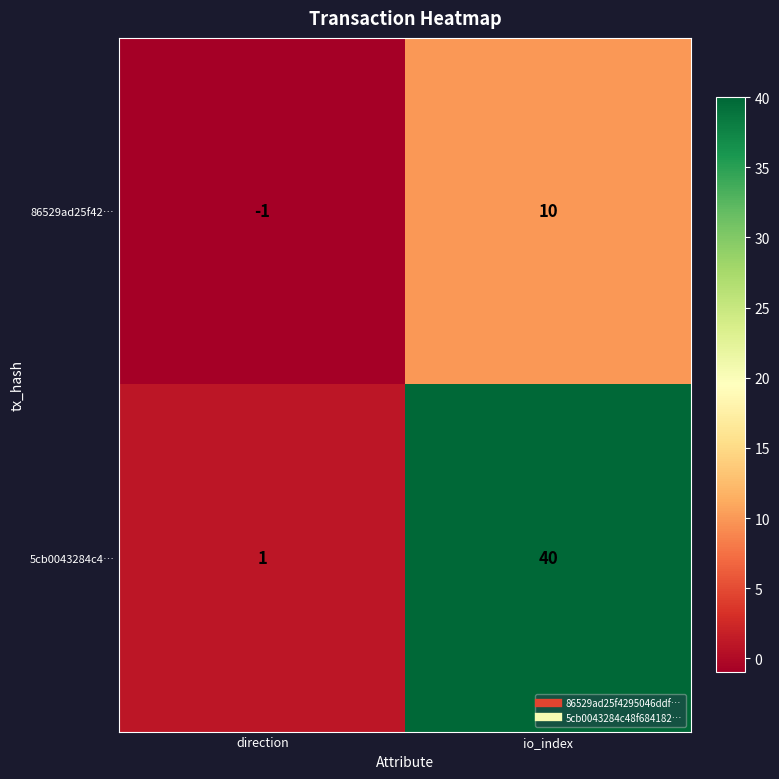

Rank the series by their average value, from highest to lowest.

5cb0043284c4…, 86529ad25f42…